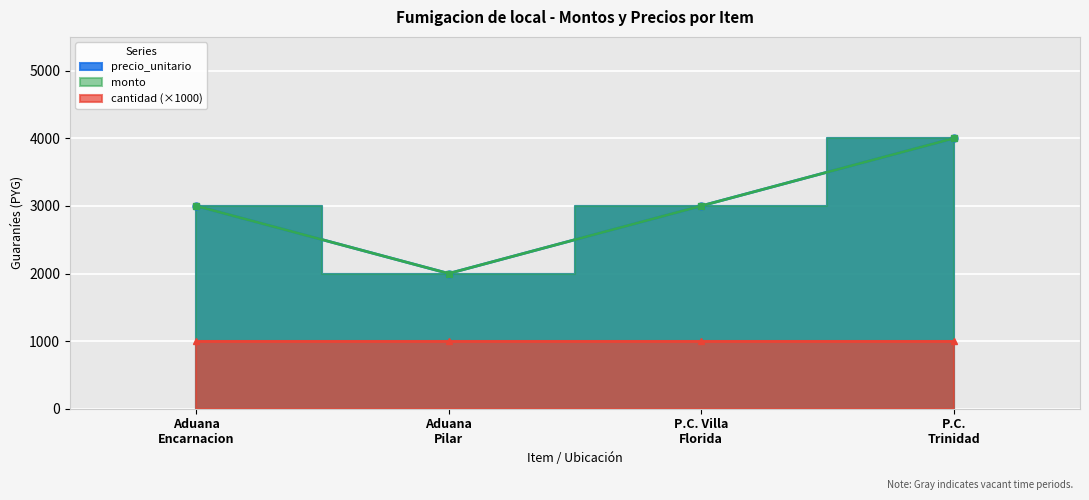

True or false: monto and precio_unitario cross at least once.

False